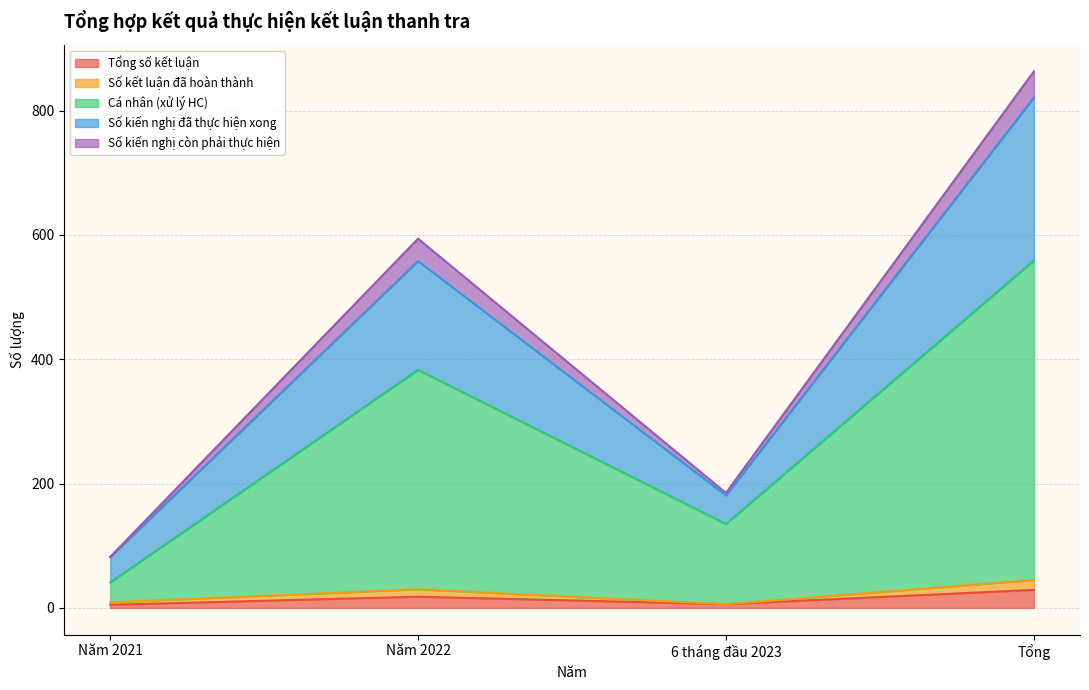

Count the number of categories in the chart.

4